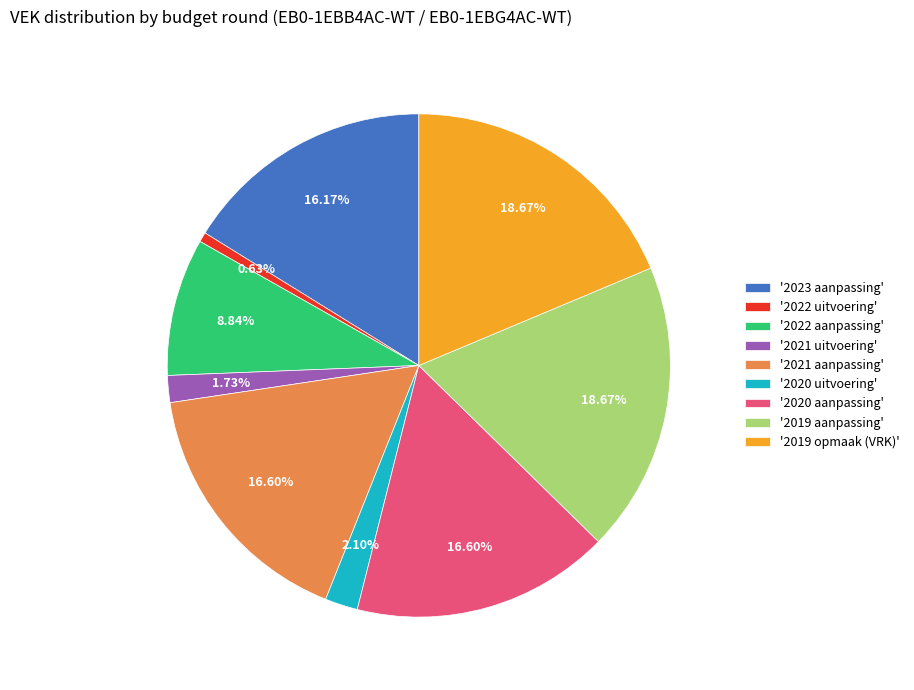

What is the ratio of the value at '2019 opmaak (VRK)' to the value at '2021 uitvoering'?

10.8